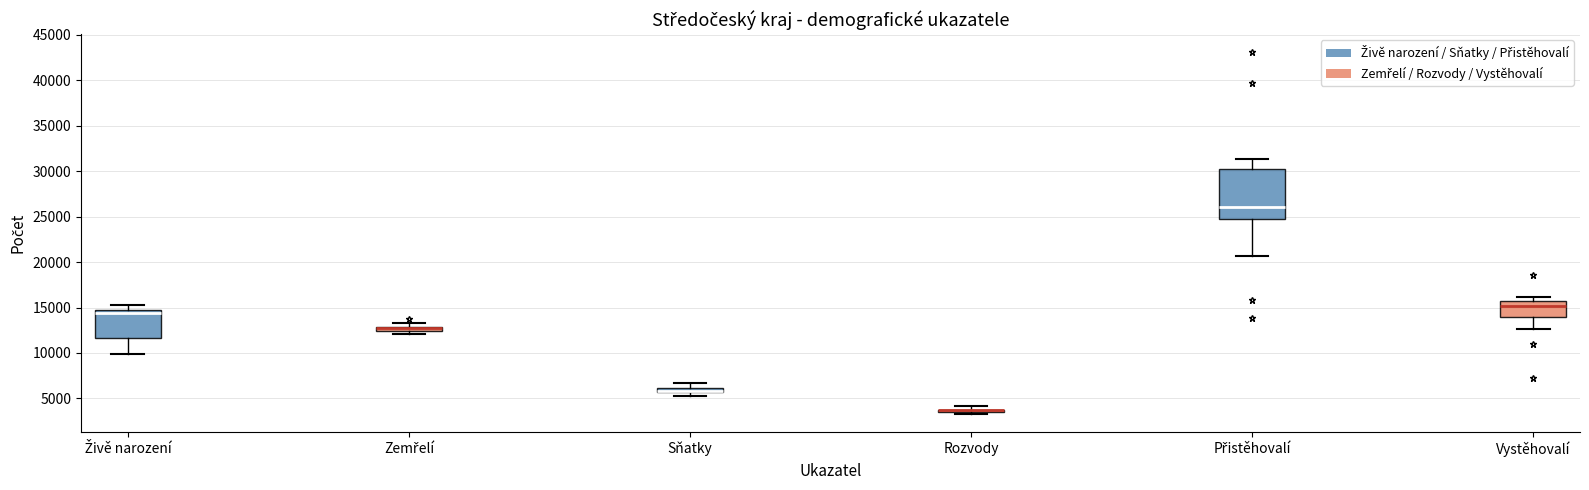

Where is the upper edge of the box for Přistěhovalí on the y-axis? The values are not printed on the chart, so give them approximately, as read against the axis.

30500